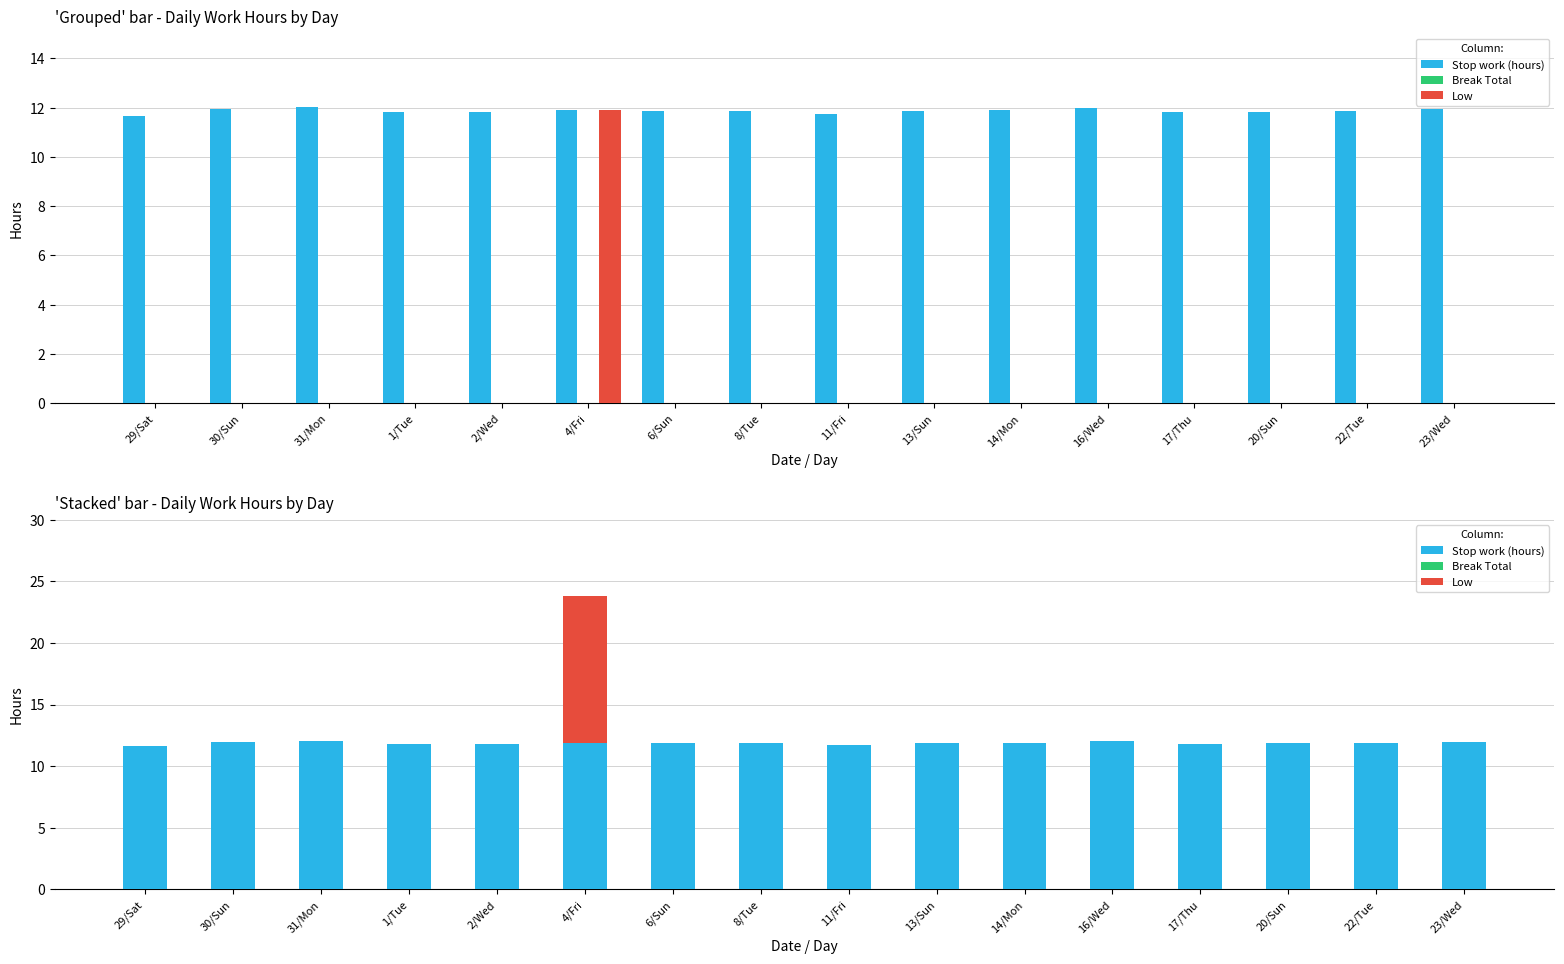

List the labels in order of Break Total value, smallest first.

29/Sat, 30/Sun, 31/Mon, 1/Tue, 2/Wed, 4/Fri, 6/Sun, 8/Tue, 11/Fri, 13/Sun, 14/Mon, 16/Wed, 17/Thu, 20/Sun, 22/Tue, 23/Wed